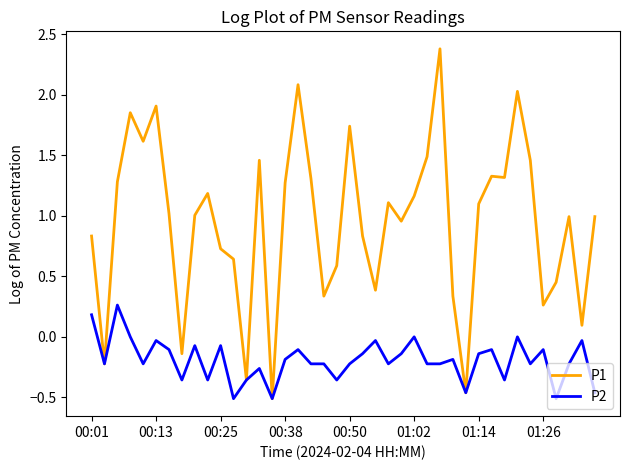

Rank the series by their maximum value, from highest to lowest.

P1, P2